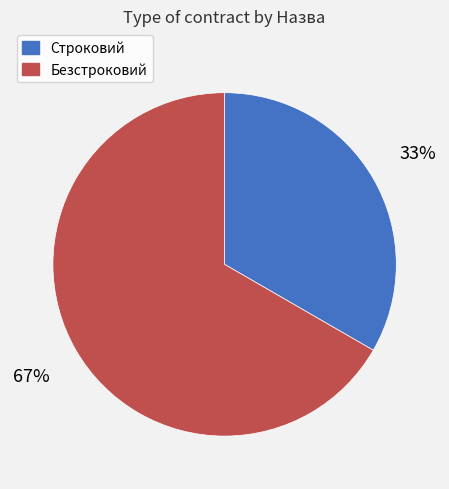

What is the ratio of the value at Безстроковий to the value at Строковий?

2.0